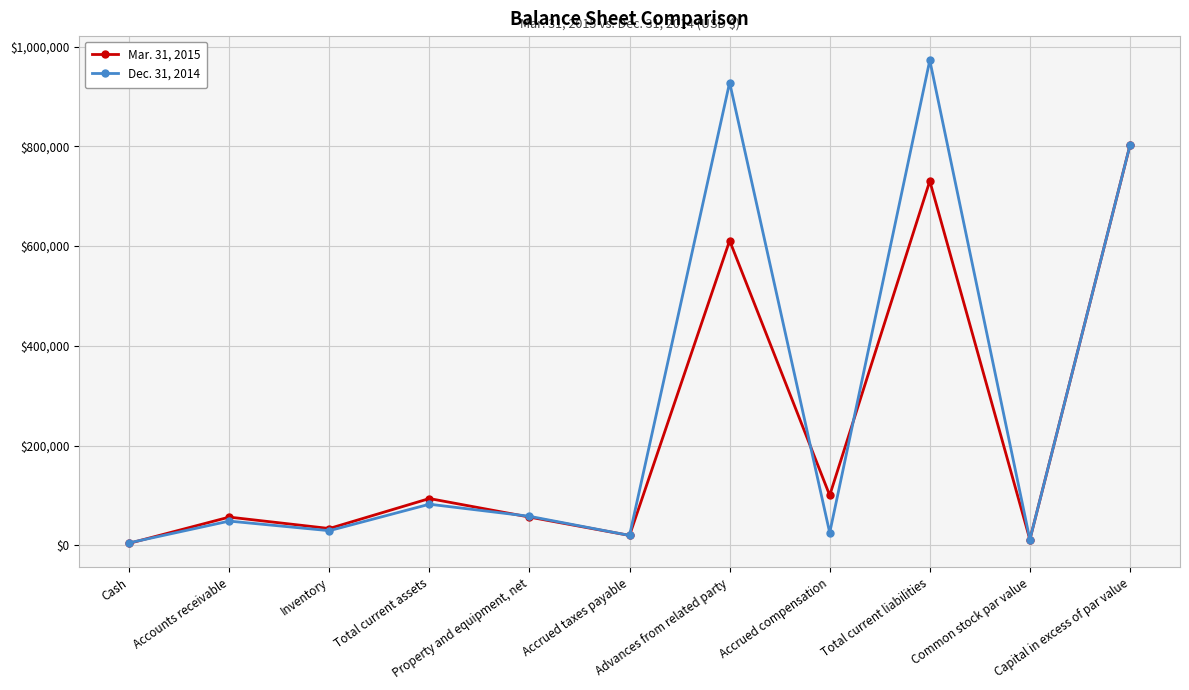

Which series has the widest spread of values?

Dec. 31, 2014